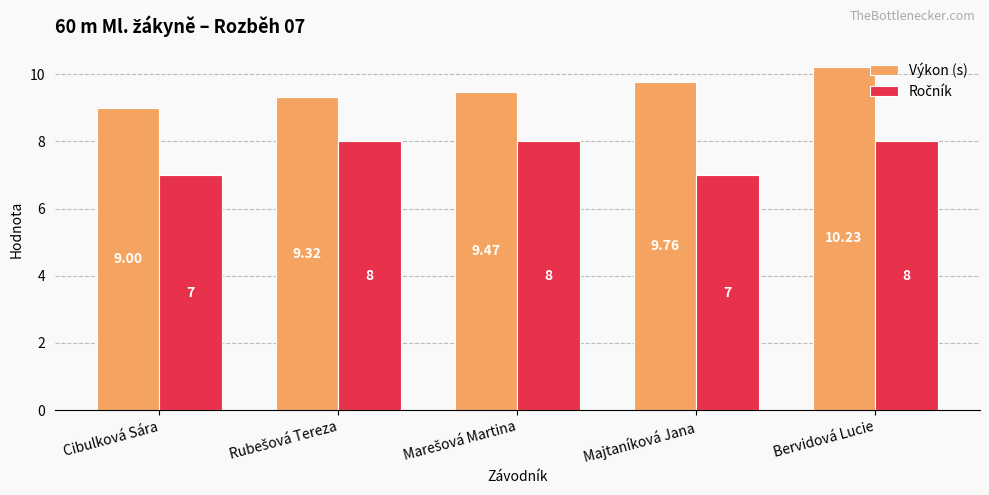

What is the difference between the highest and lowest values at Cibulková Sára?

2.0